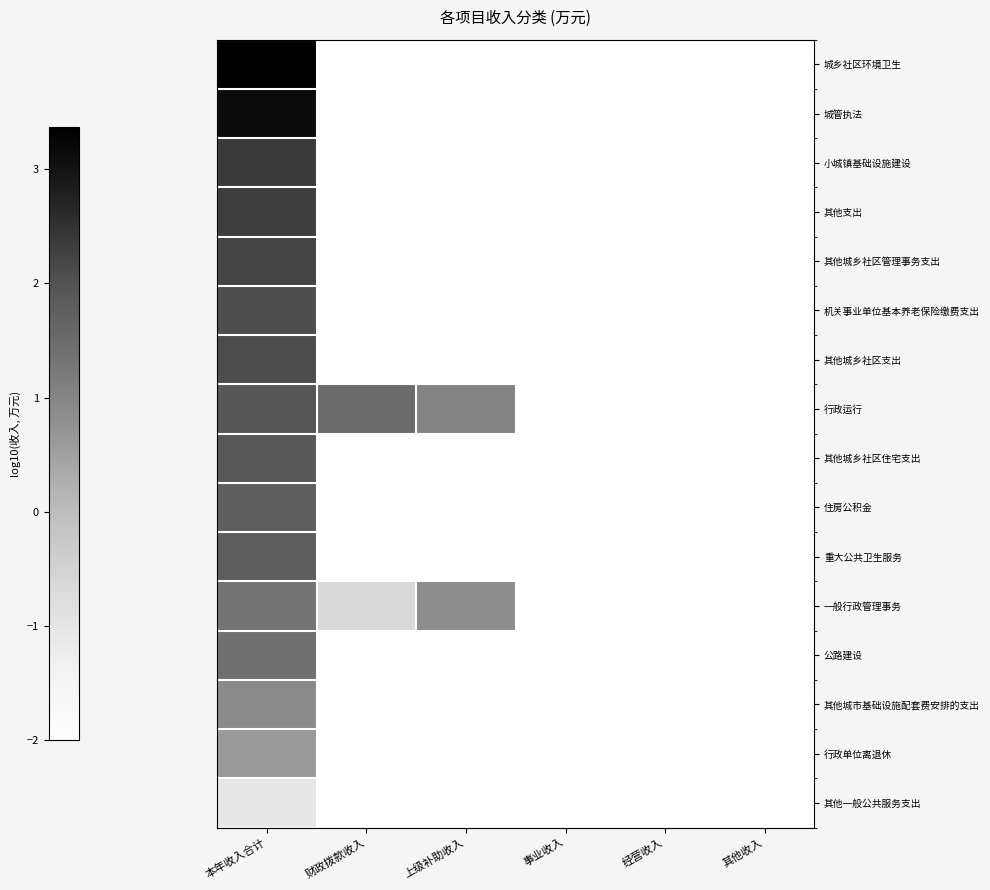

At which category is the sum across all series the highest?

本年收入合计